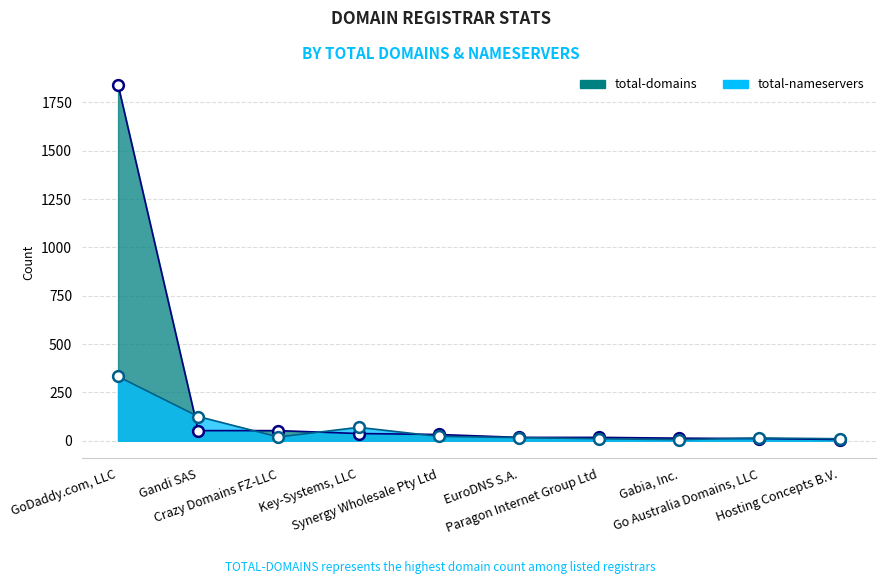

Which series contains the lowest Y value?

total-nameservers